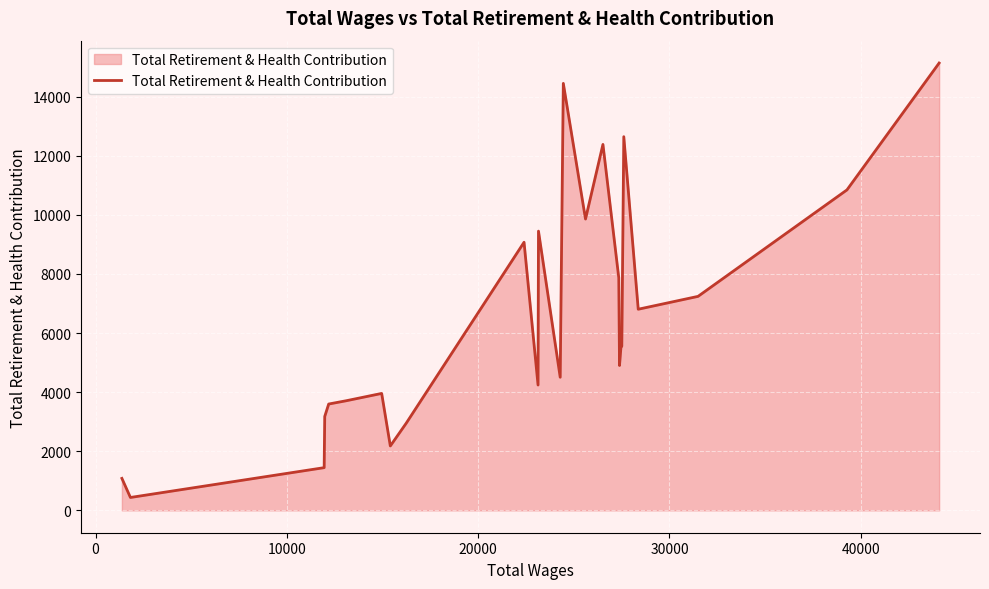

Count the number of data series in this chart.

1